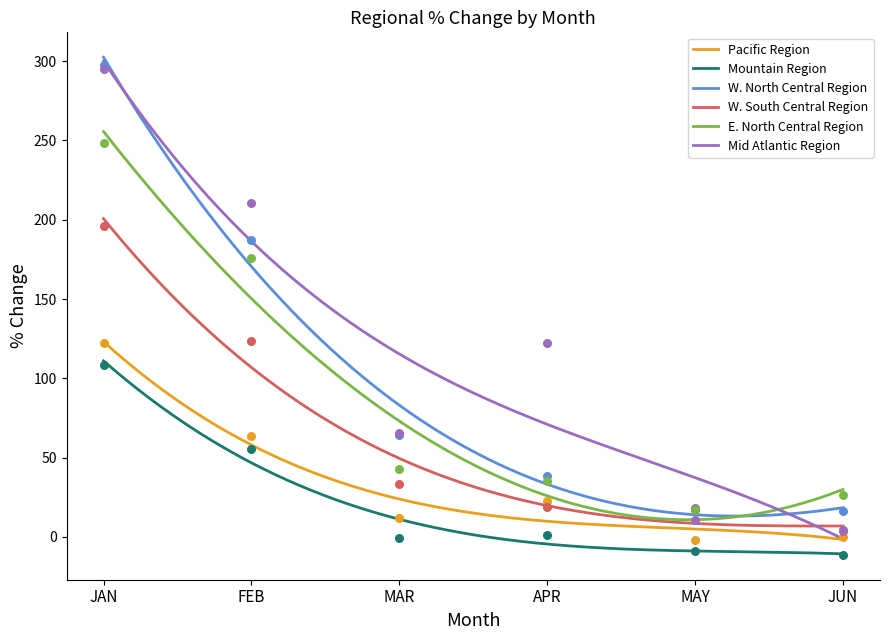

At how many categories does at least one series exceed 94?

3